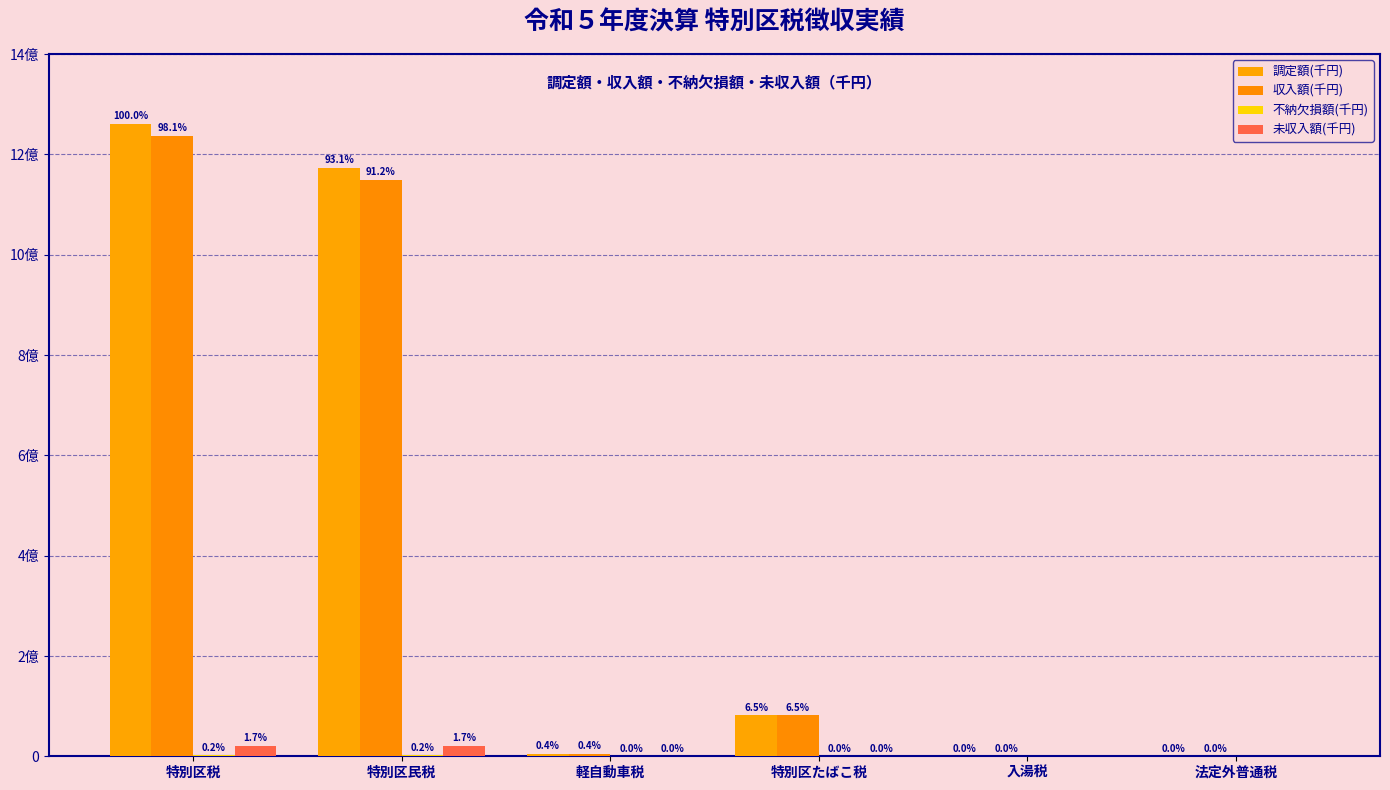

Which series has the largest total across all categories?

調定額(千円)